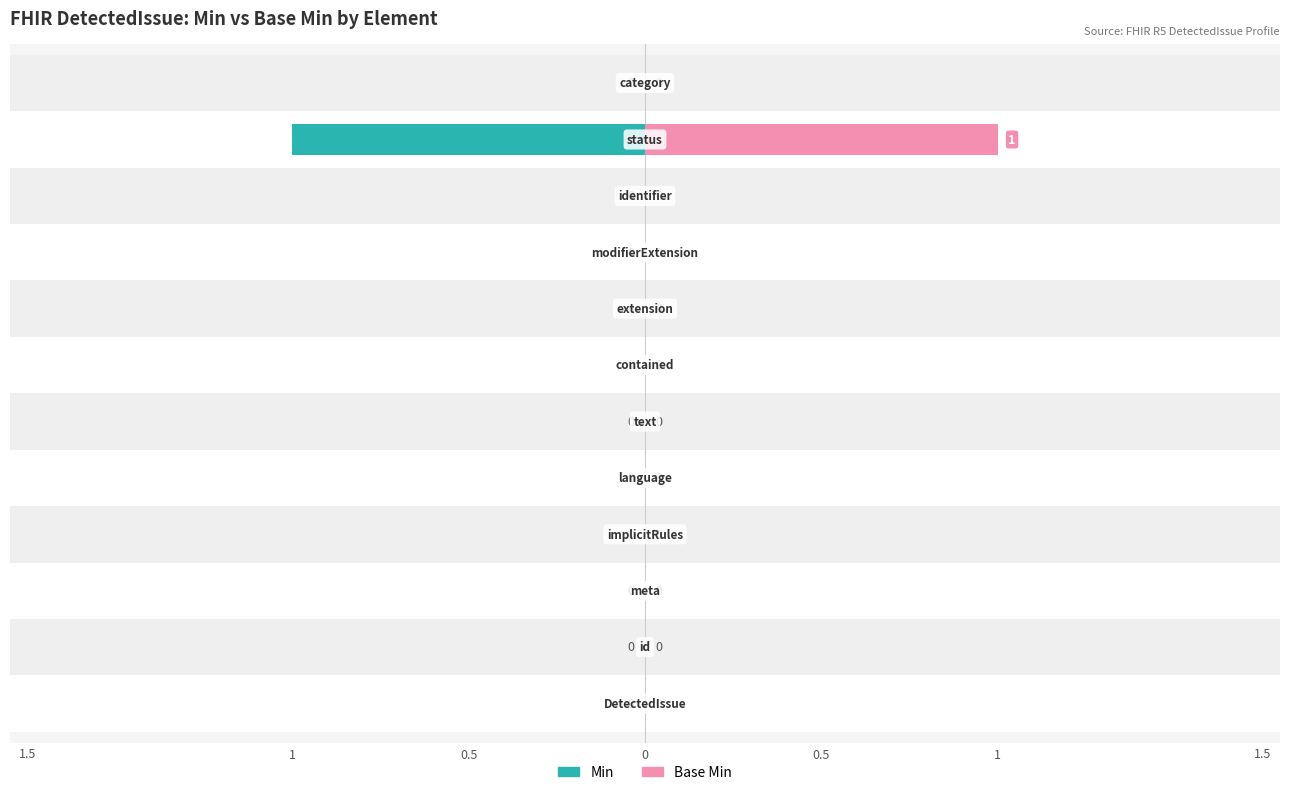

Is it true that Min equals 0 at DetectedIssue.extension?

True